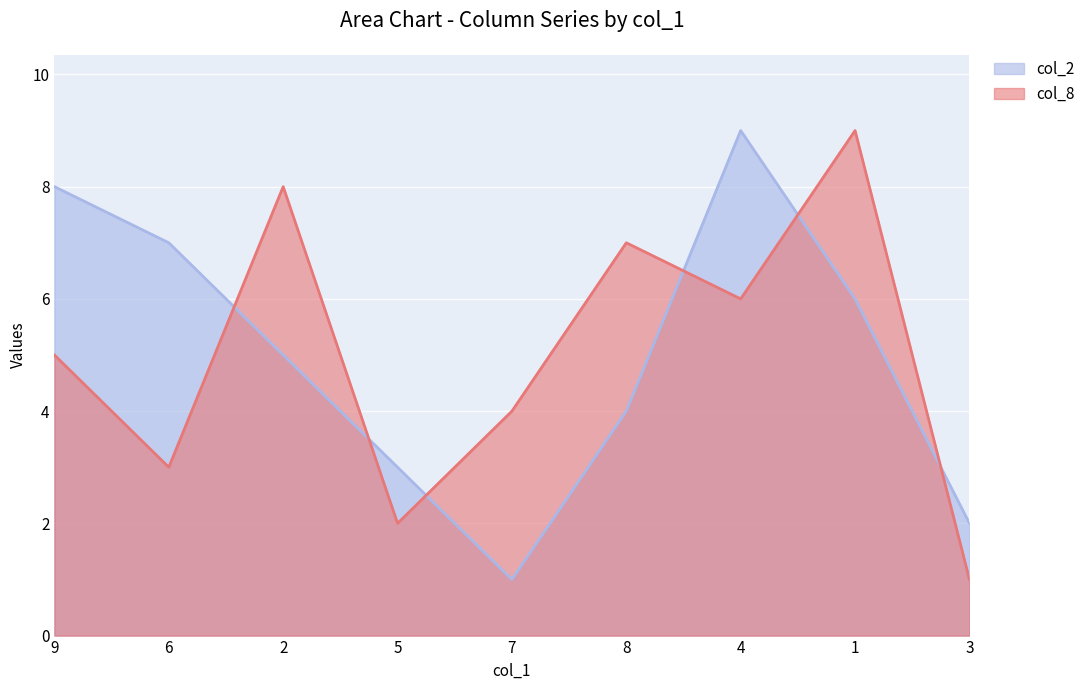

Which series has the largest range (max minus min)?

col_8